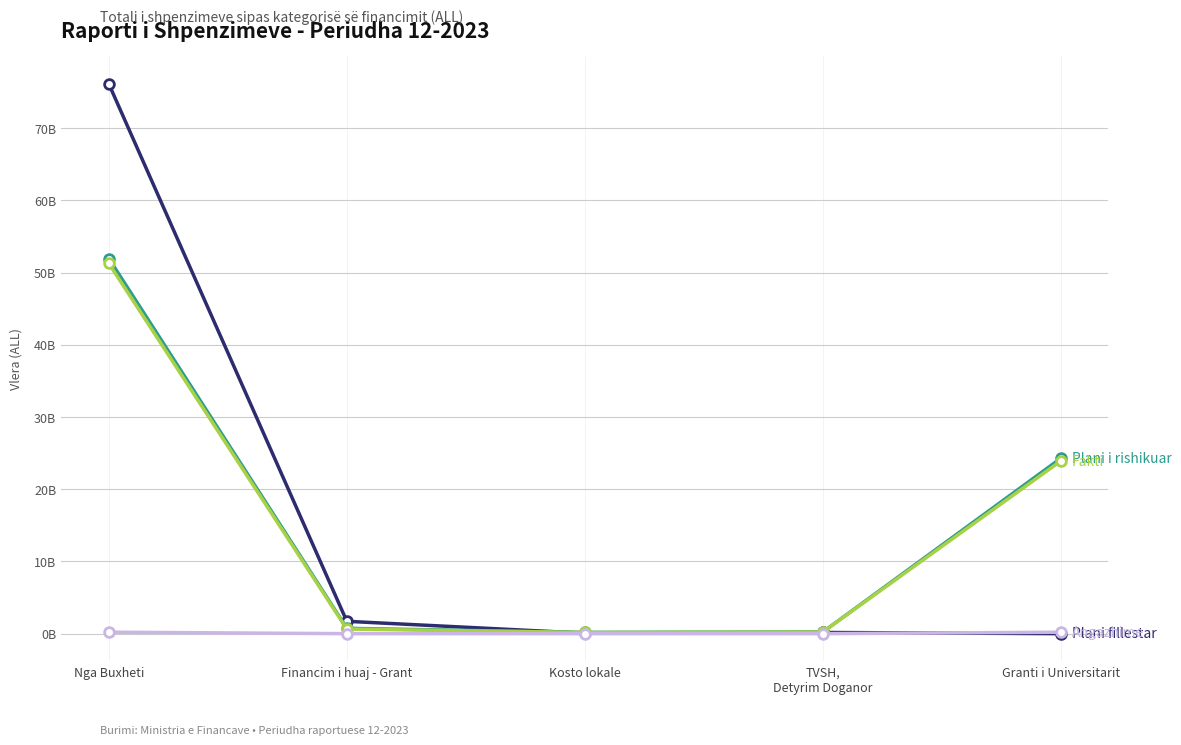

Does the chart have visible grid lines?

Yes